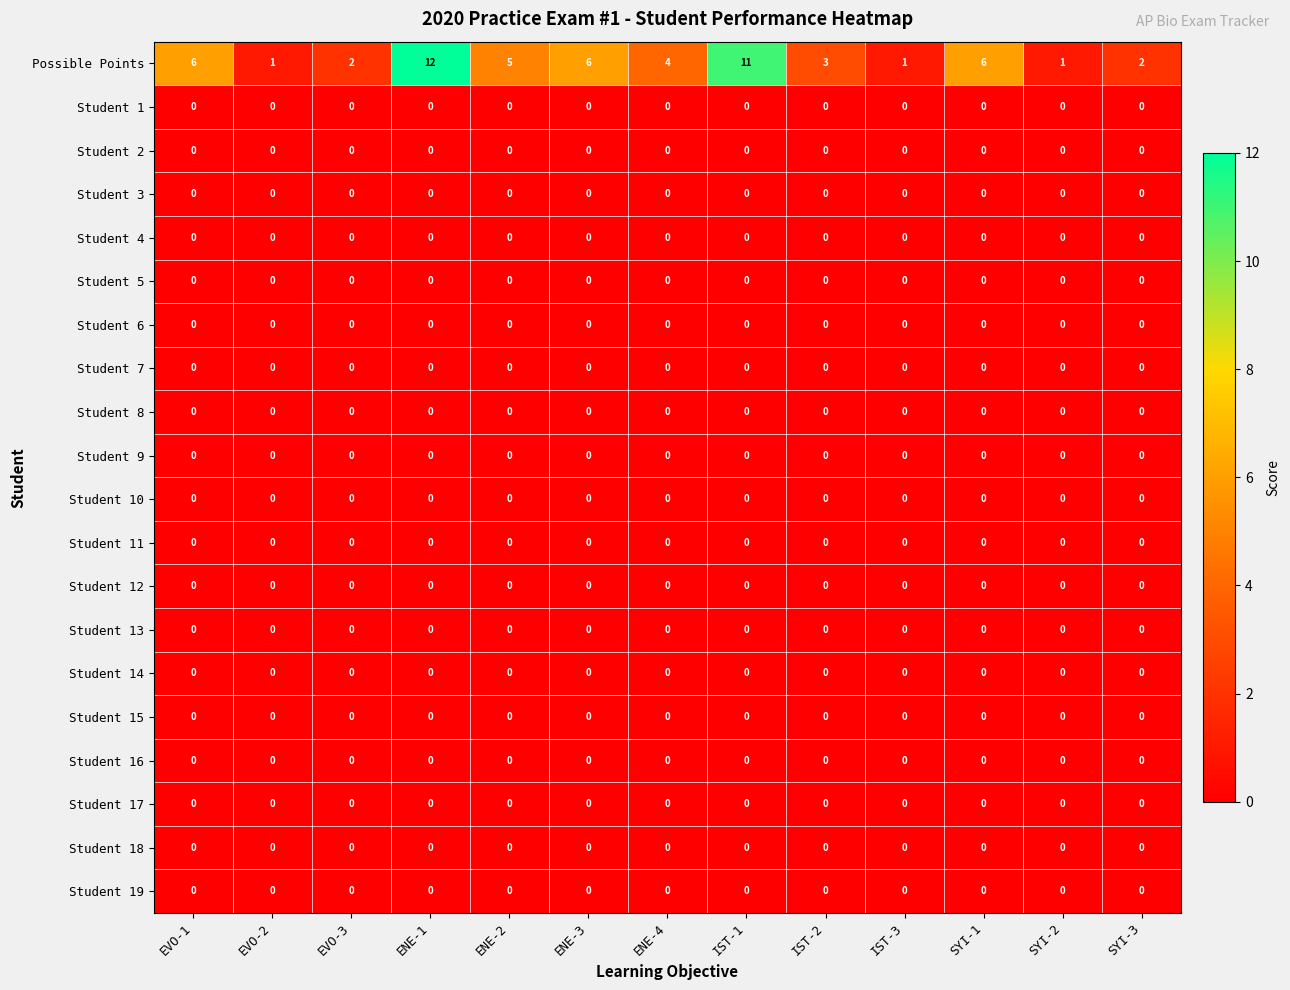

Which series has the largest total across all categories?

Possible Points